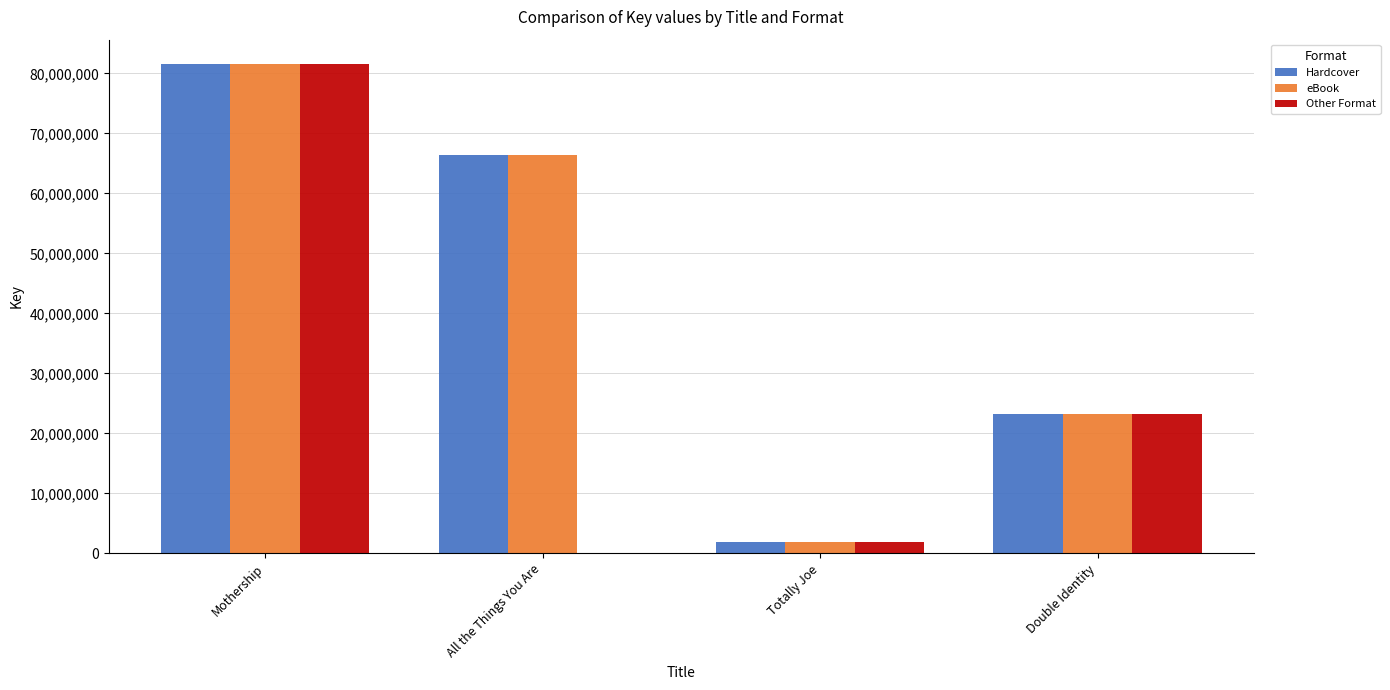

The value of Other Format at Mothership is 81530036. True or false?

True